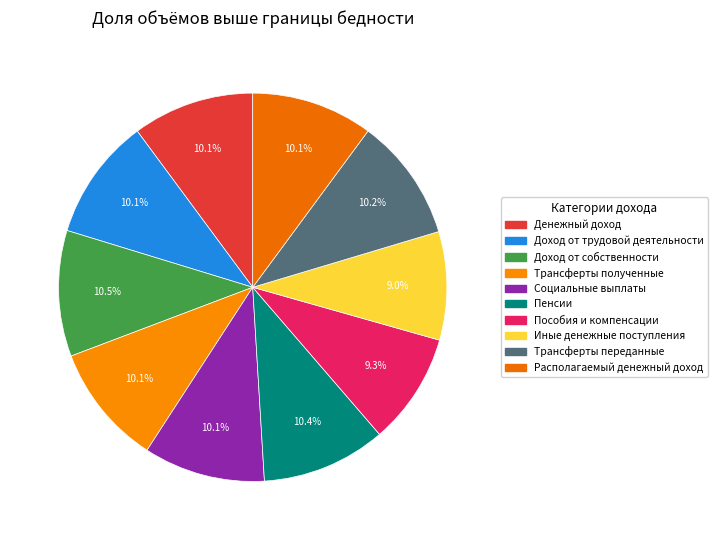

Count the number of slices in the pie.

10